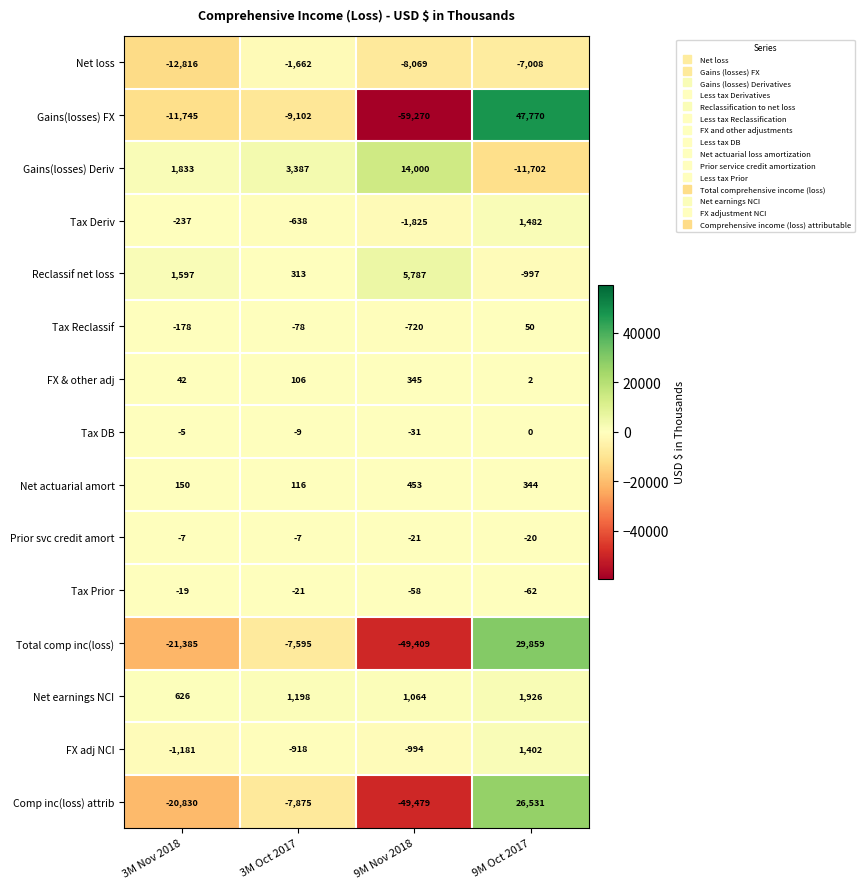

Which series has the largest range (max minus min)?

Gains(losses) FX